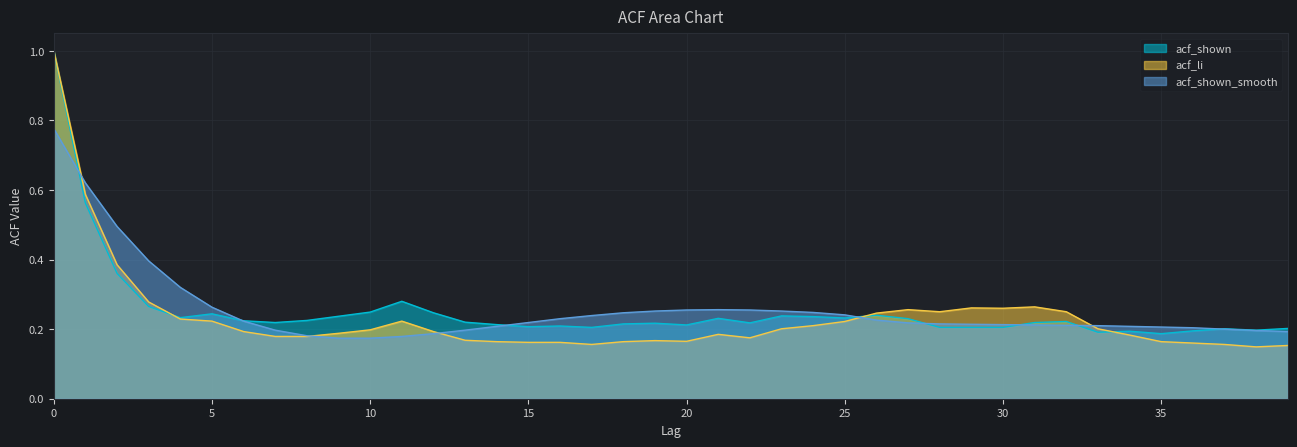

True or false: acf_li has more than 2 points higher than both neighbors.

True